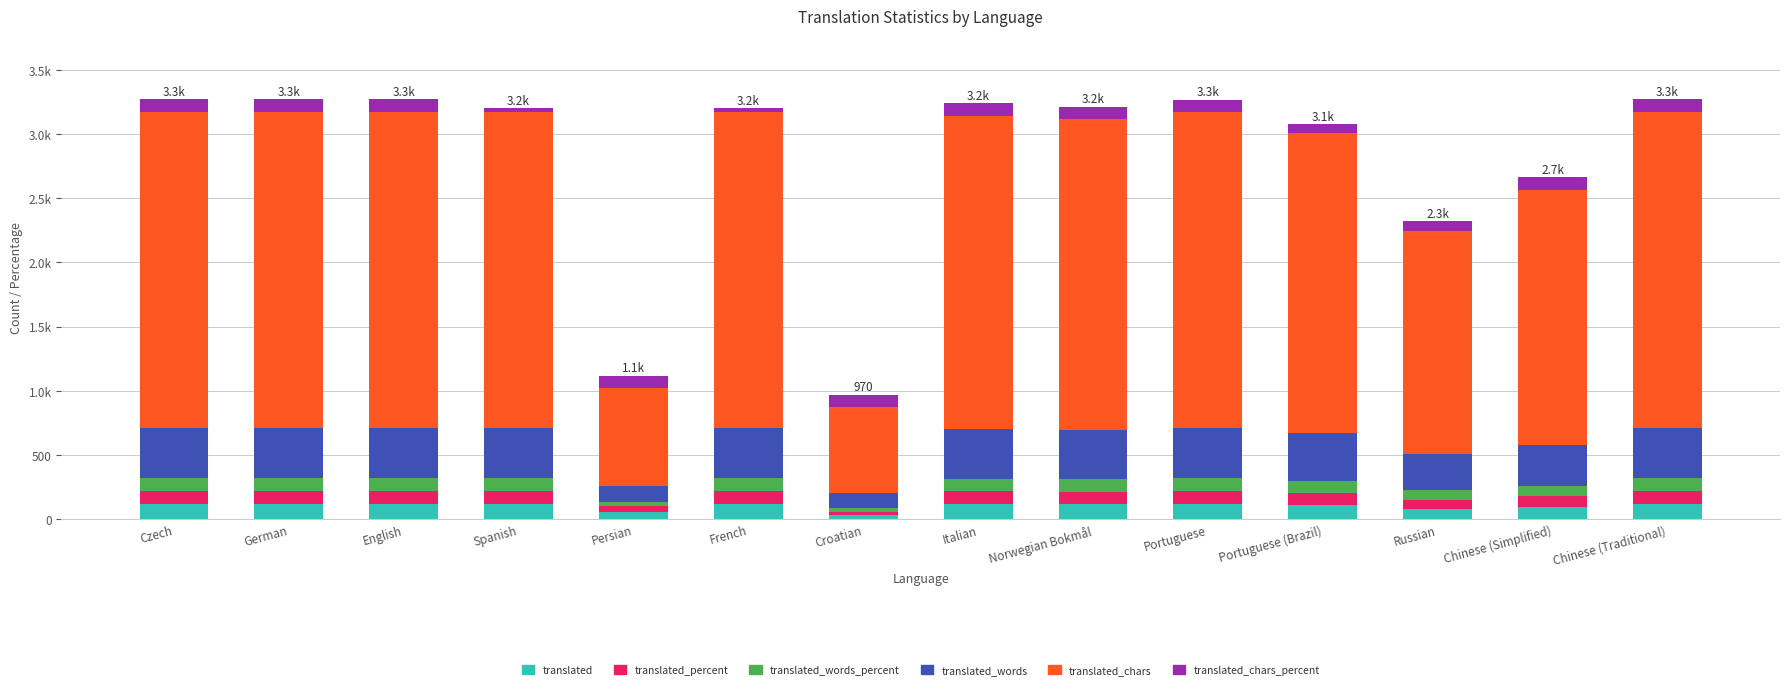

Are the bars grouped side by side (vs. stacked)?

No